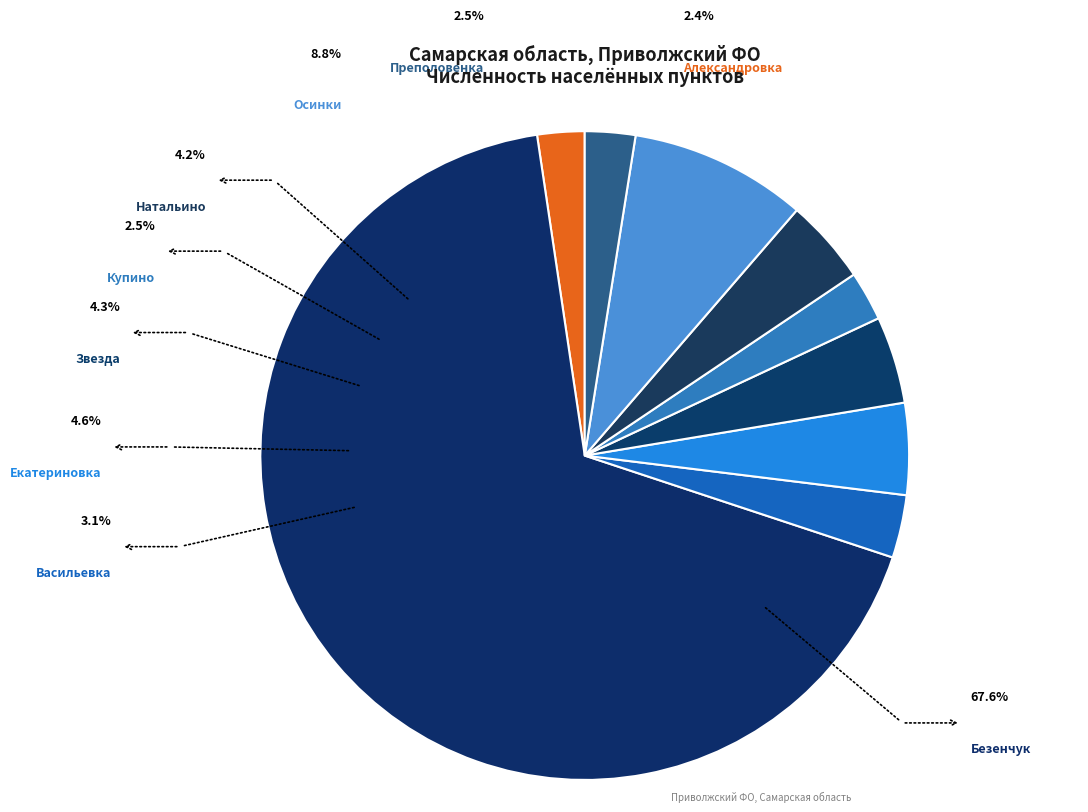

Which slice is the largest?

Безенчук